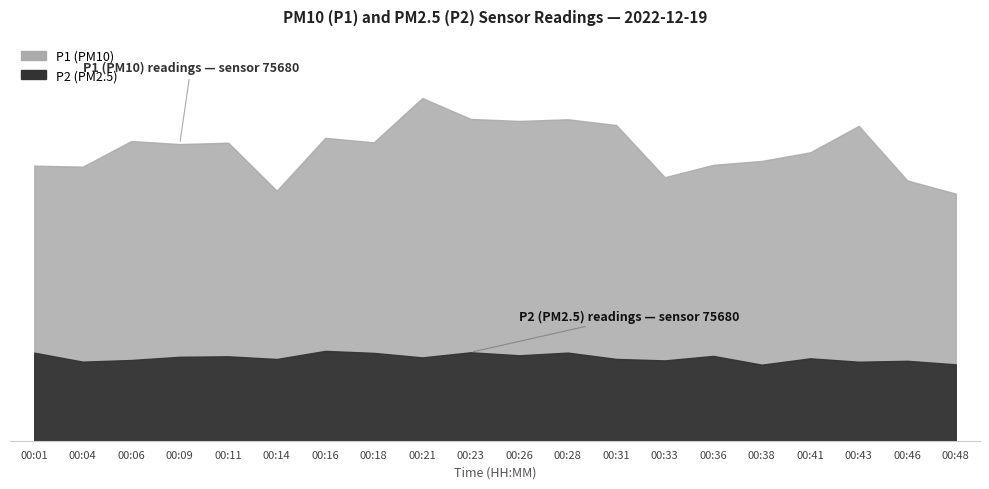

Is the value of P2 at 00:33 greater than the value of P1 at 00:46?

No